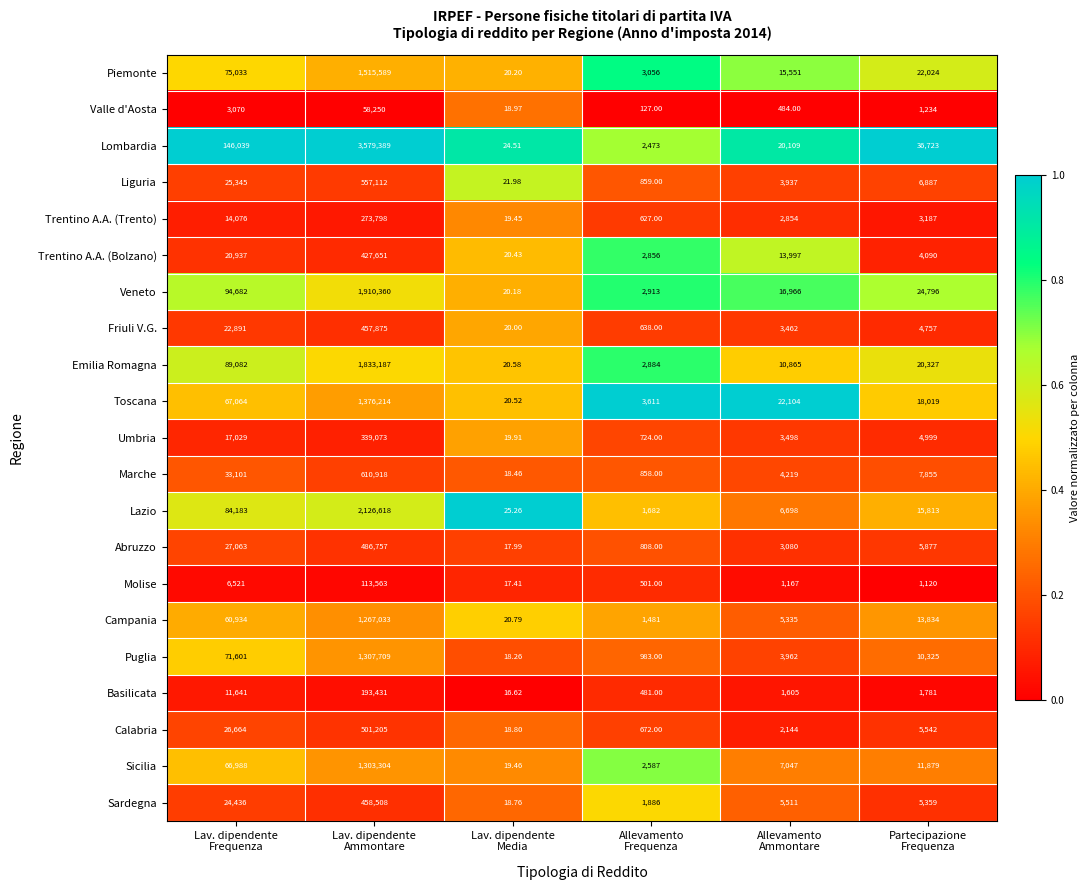

Rank the series by their maximum value, from highest to lowest.

Lombardia, Lazio, Veneto, Emilia Romagna, Piemonte, Toscana, Puglia, Sicilia, Campania, Marche, Liguria, Calabria, Abruzzo, Sardegna, Friuli V.G., Trentino A.A. (Bolzano), Umbria, Trentino A.A. (Trento), Basilicata, Molise, Valle d'Aosta